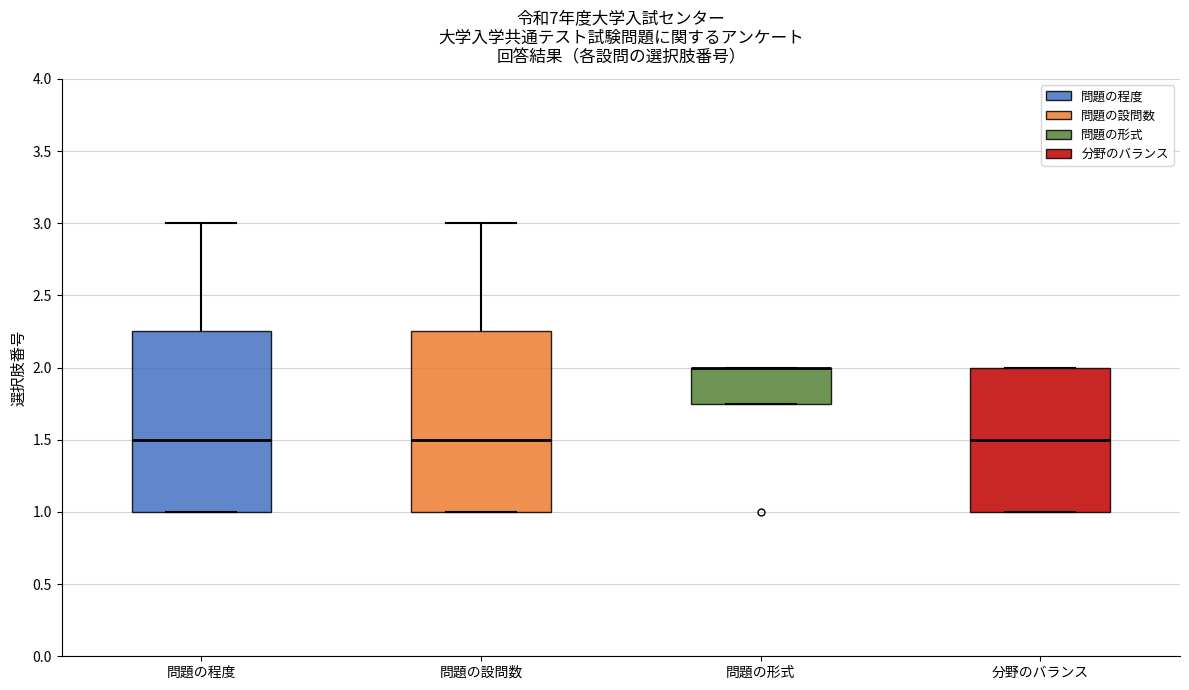

Reading left to right, transcribe this box plot: for each box, give where its median line is, the range the box spans, and where its two whiskers end, as read against the y-axis. The values are not printed on the chart, so give them approximately, as read against the axis.

問題の程度: median 1.50, box 1.00 to 2.25, whiskers 1.00 to 3.00
問題の設問数: median 1.50, box 1.00 to 2.25, whiskers 1.00 to 3.00
問題の形式: median 2.00 (drawn on the box's upper edge), box 1.75 to 2.00, whiskers 1.75 to 2.00
分野のバランス: median 1.50, box 1.00 to 2.00, whiskers 1.00 to 2.00